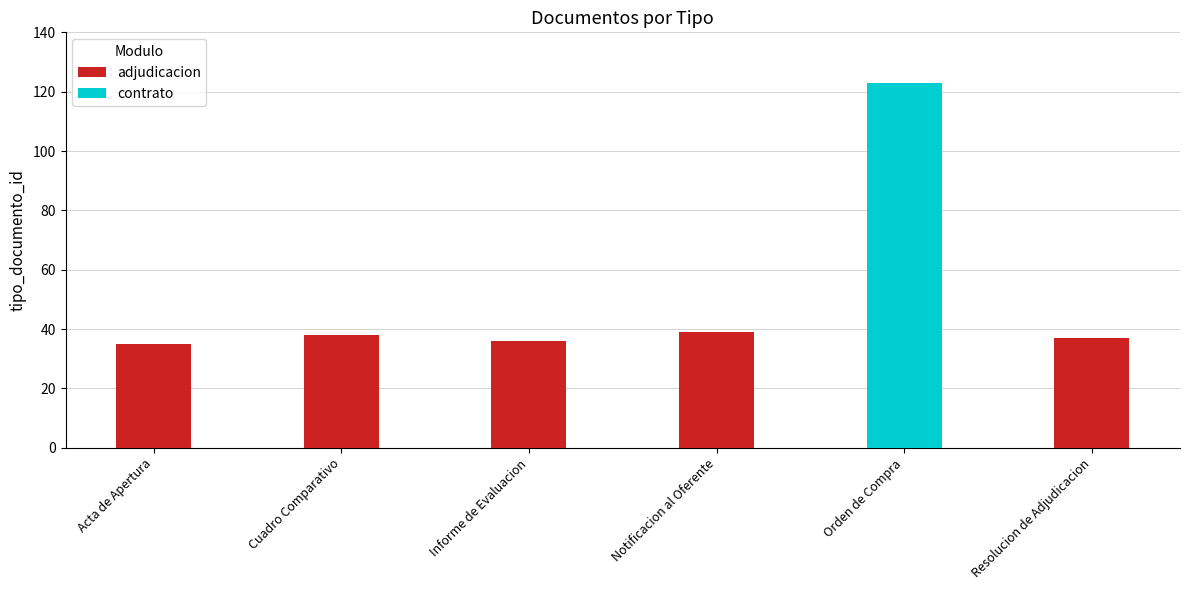

What is the greatest value displayed?

123